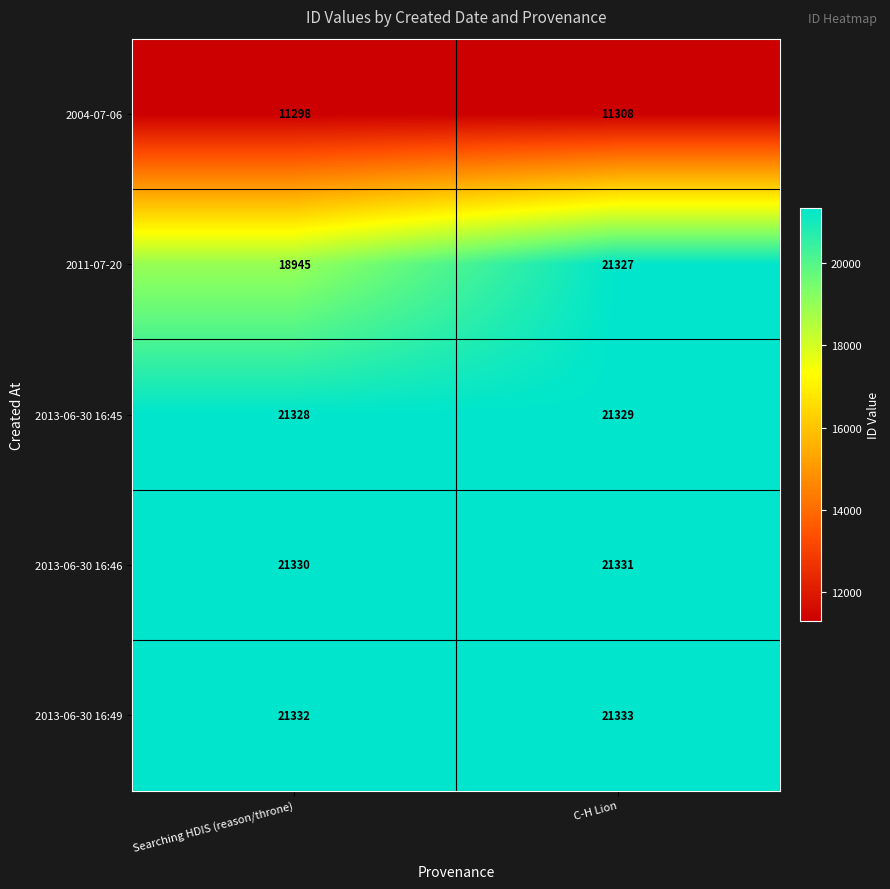

Is the value of 2004-07-06 at C-H Lion greater than the value of 2013-06-30 16:49 at Searching HDIS (reason/throne)?

No